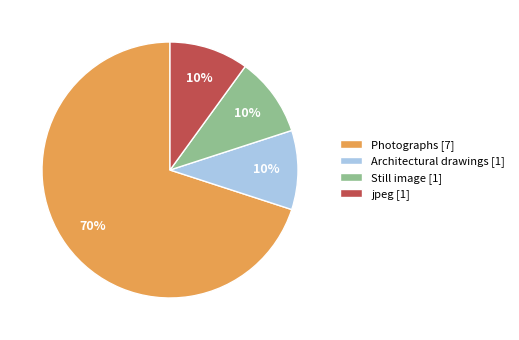

To the nearest percent, what is the combined percentage of Still image [1] and jpeg [1]?

20%